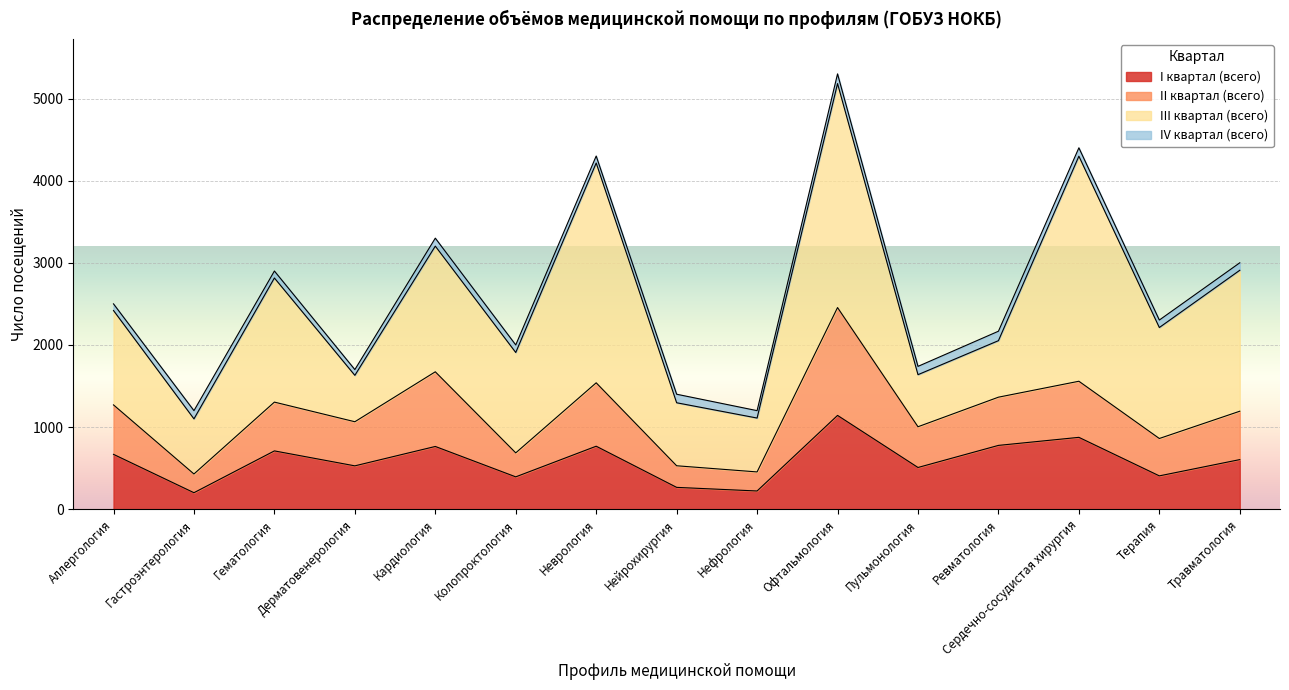

What is the average value of the I квартал (всего) series?

589